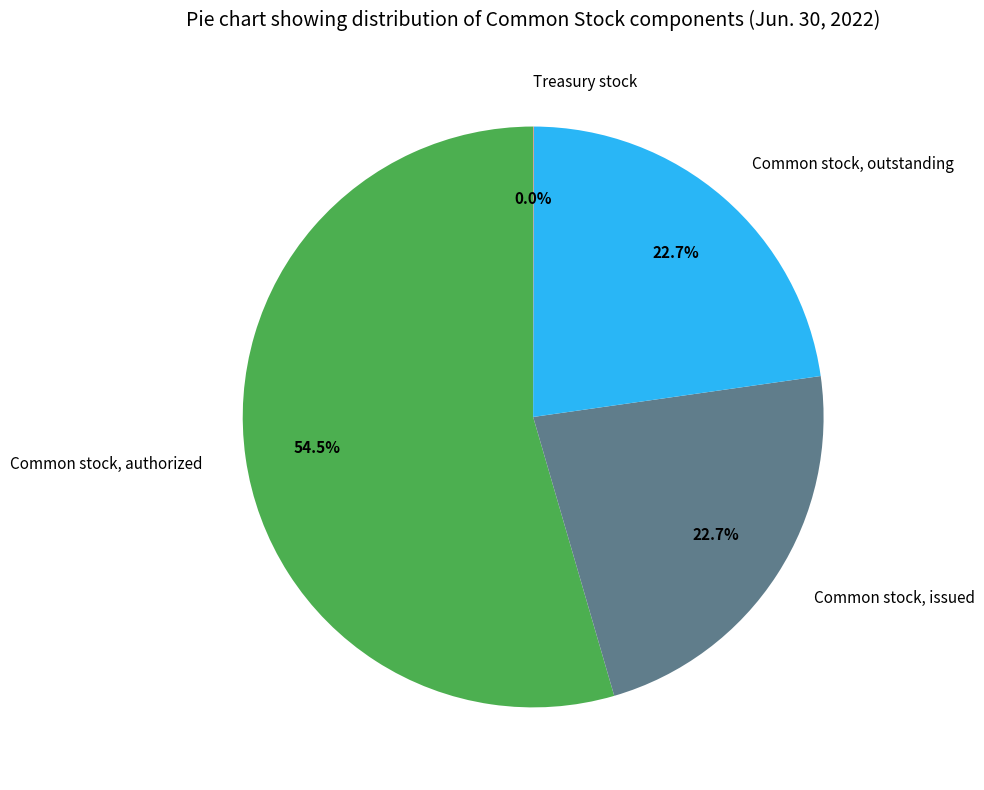

True or false: Common stock, outstanding accounts for 23% of the total.

True